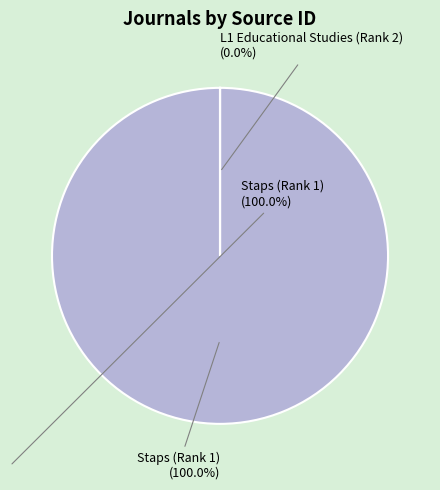

To the nearest percent, what percentage of the pie is Staps (Rank 1)?

100%